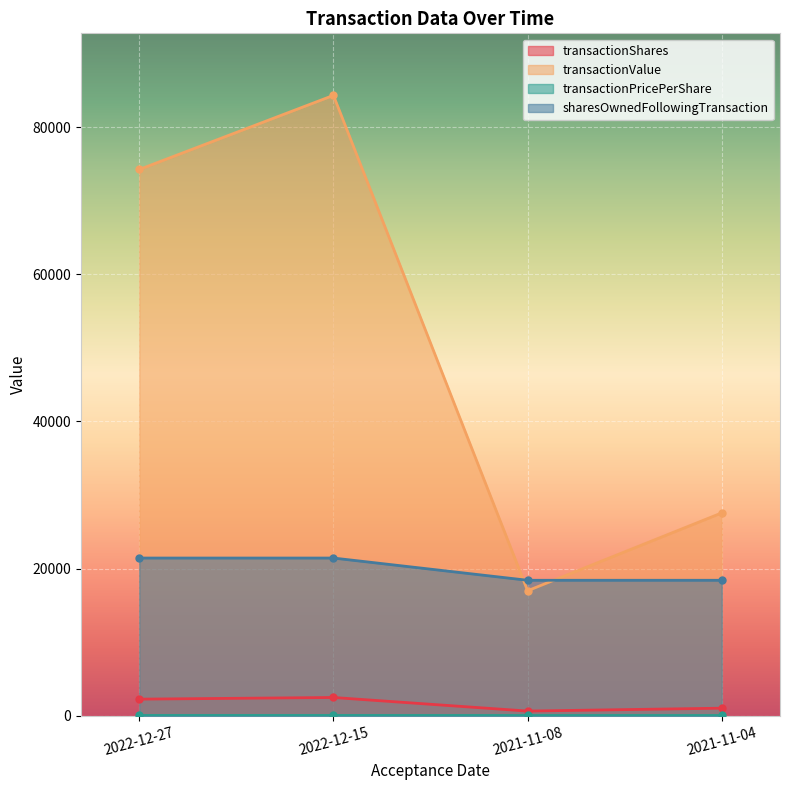

Which series changed the most between 2022-12-15 and 2021-11-04?

transactionValue